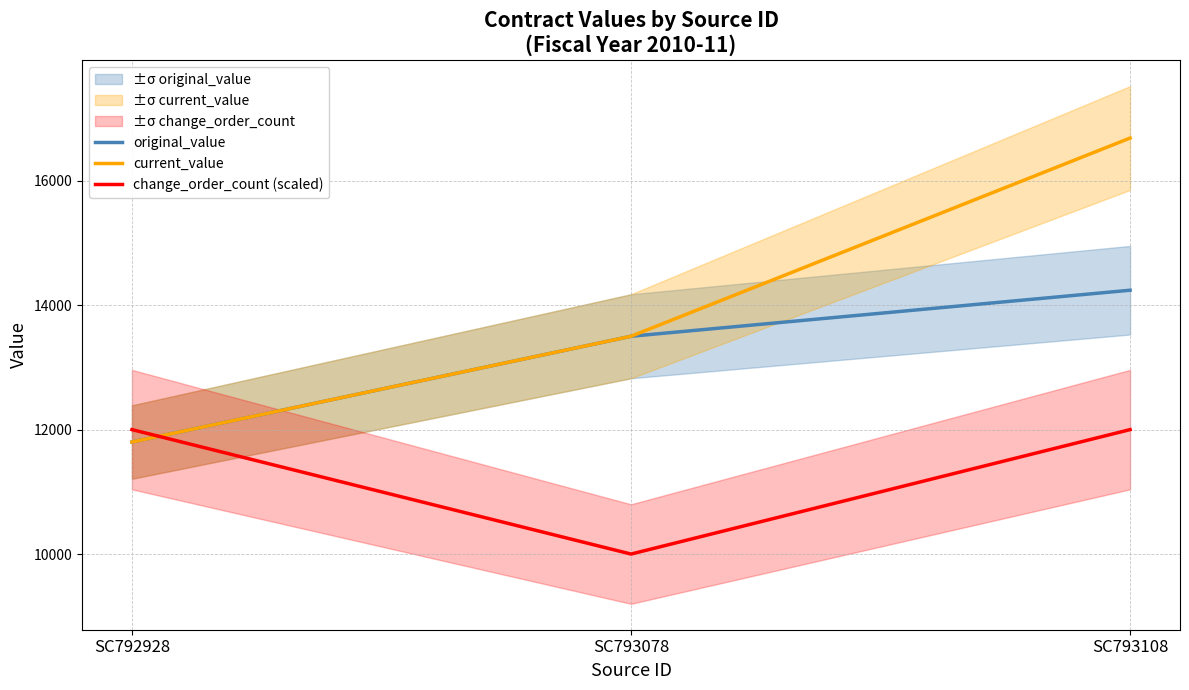

At which label does original_value first exceed 13500?

SC793108